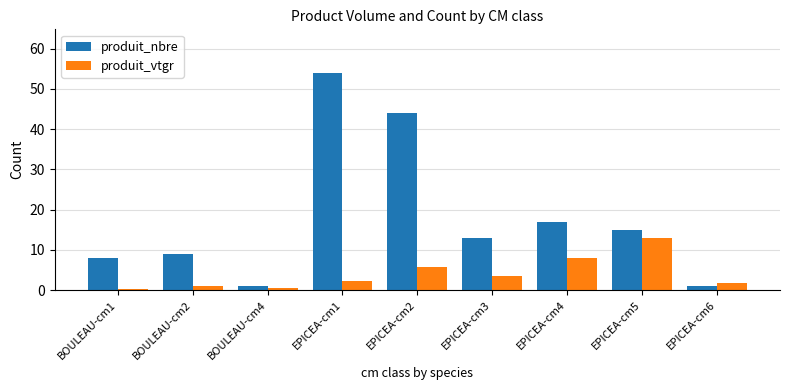

Rank the series at EPICEA-cm3 from lowest to highest value.

produit_vtgr, produit_nbre